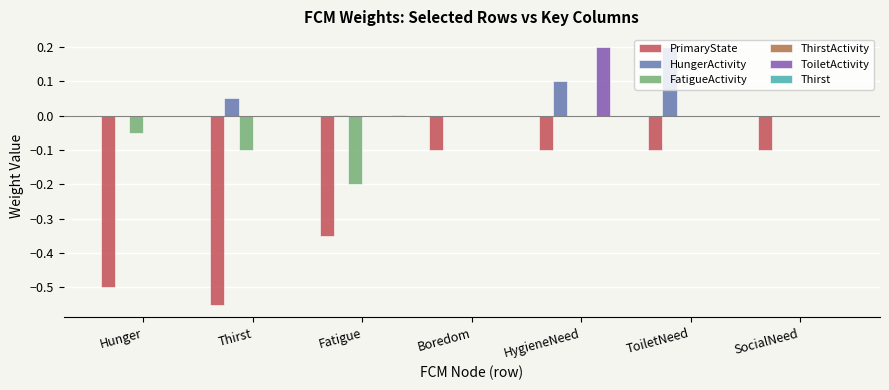

Are the bars grouped side by side (vs. stacked)?

Yes